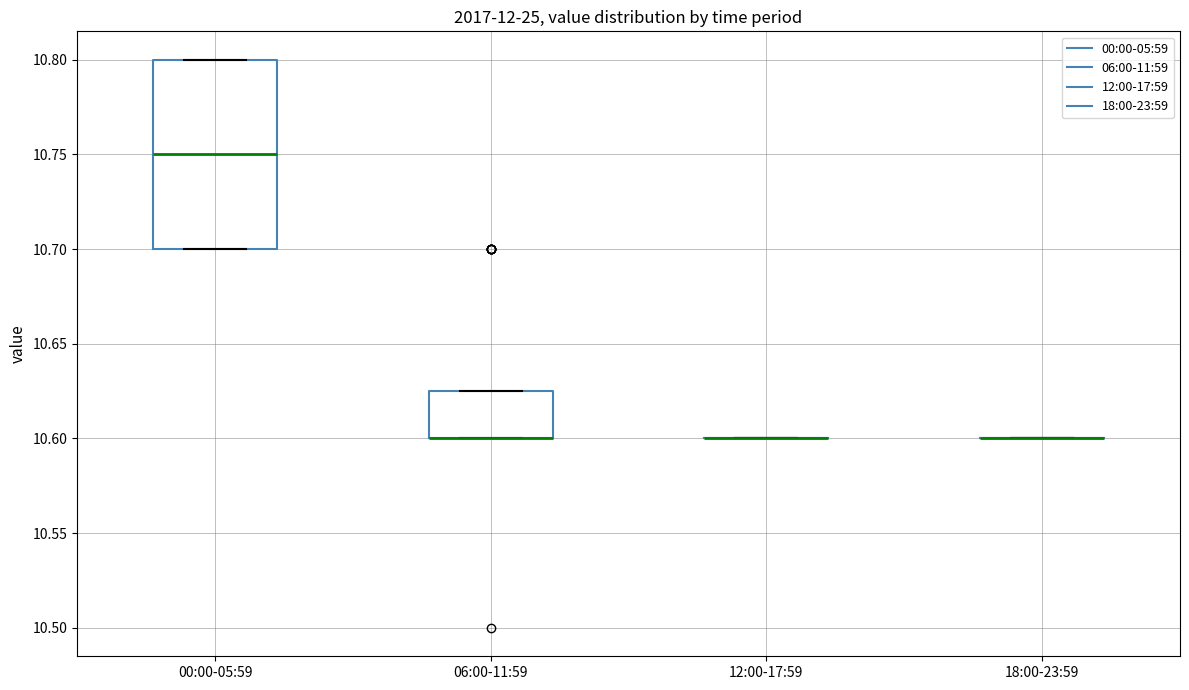

Reading left to right, transcribe this box plot: for each box, give where its median line is, the range the box spans, and where its two whiskers end, as read against the y-axis. The values are not printed on the chart, so give them approximately, as read against the axis.

00:00-05:59: median 10.750, box 10.700 to 10.800, whiskers 10.700 to 10.800
06:00-11:59: median 10.600 (drawn on the box's lower edge), box 10.600 to 10.625, whiskers 10.600 to 10.625
12:00-17:59: box collapsed to a line at 10.600, whiskers 10.600 to 10.600
18:00-23:59: box collapsed to a line at 10.600, whiskers 10.600 to 10.600